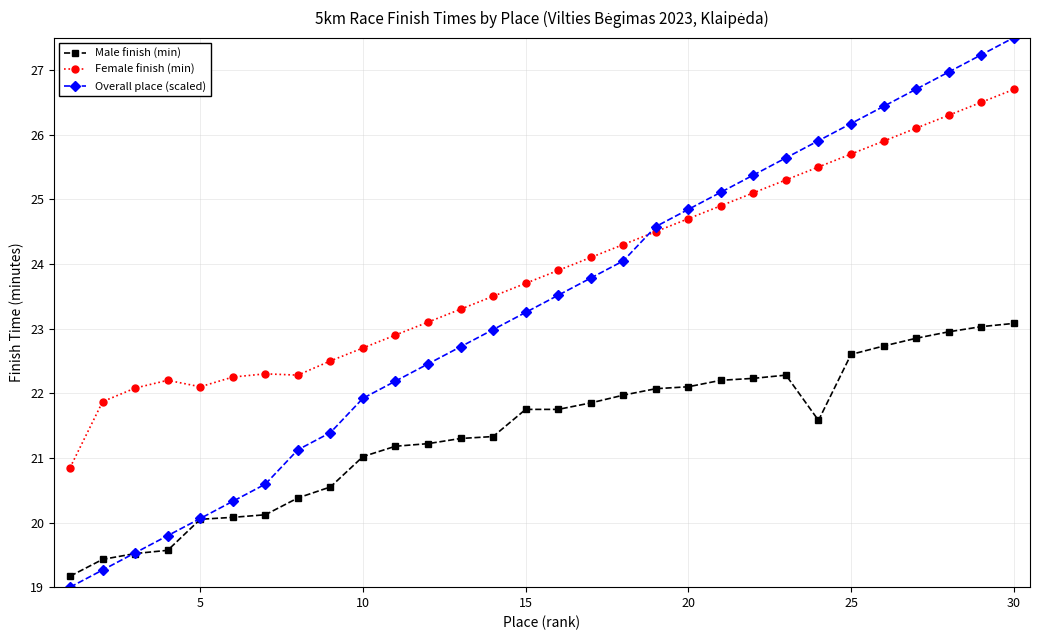

True or false: Male finish (min) and Female finish (min) cross at least once.

False